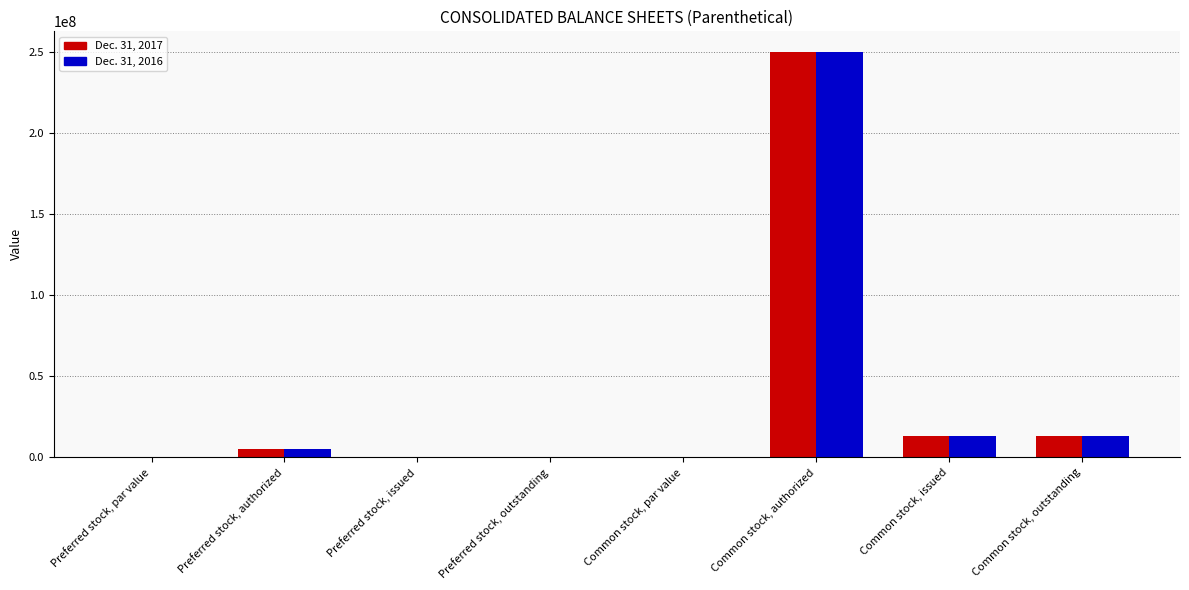

What is the sum of the Dec. 31, 2016 values at Common stock, issued and Common stock, par value?

13144292.0